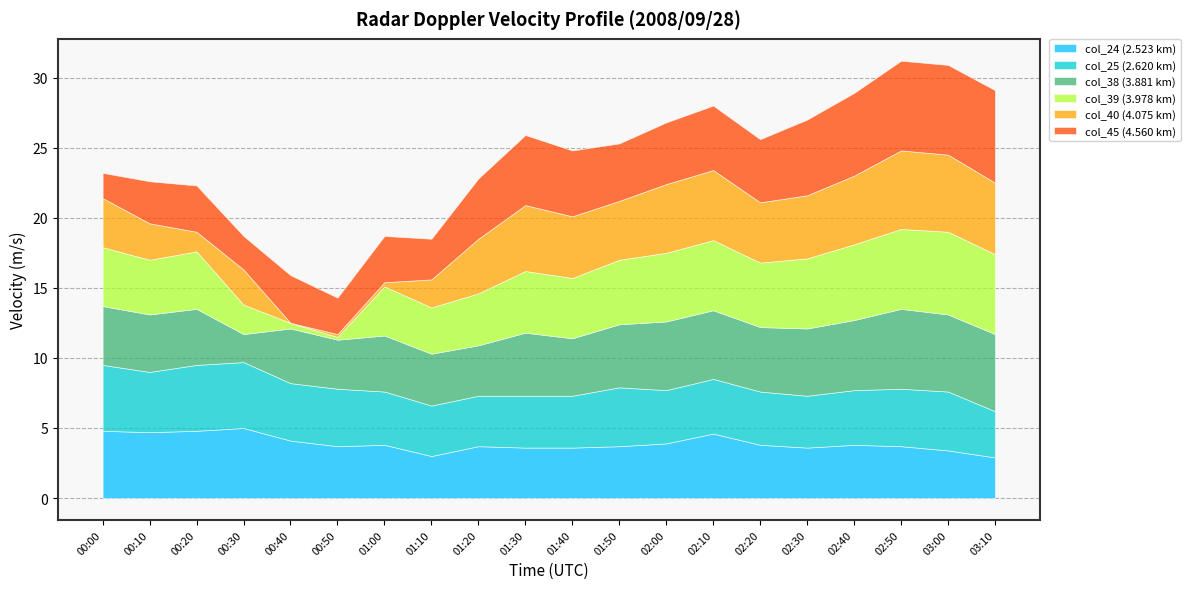

Which series has the widest spread of values?

col_39 (3.978 km)